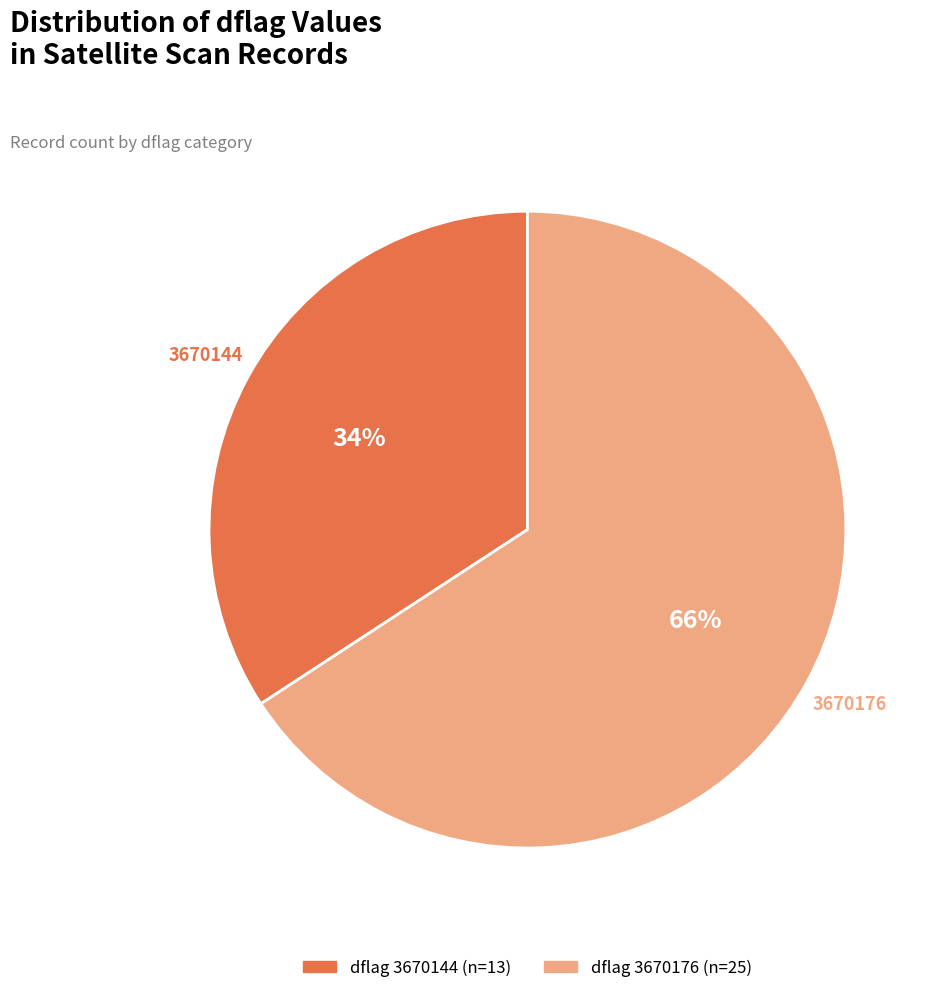

To the nearest percent, what percentage of the pie is 3670144?

34%